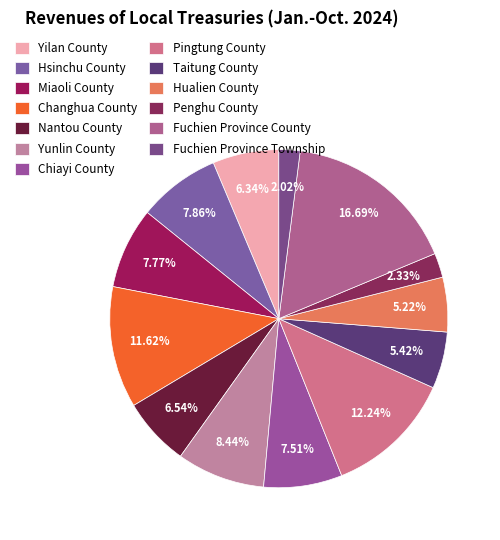

To the nearest percent, what percentage of the pie is Yunlin County?

8%